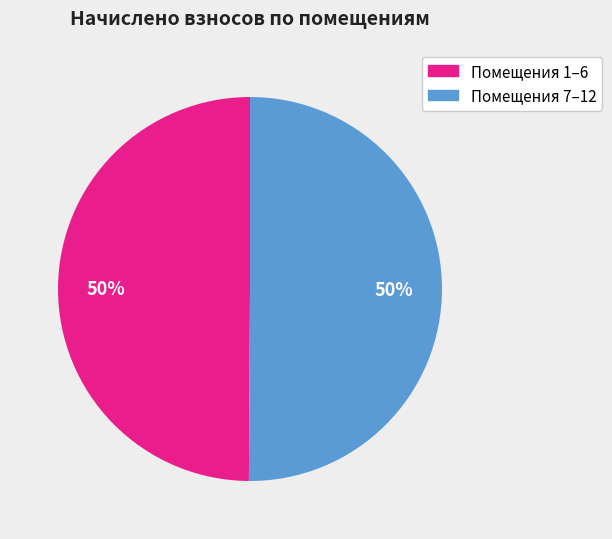

To the nearest percent, what is the average slice percentage?

50%